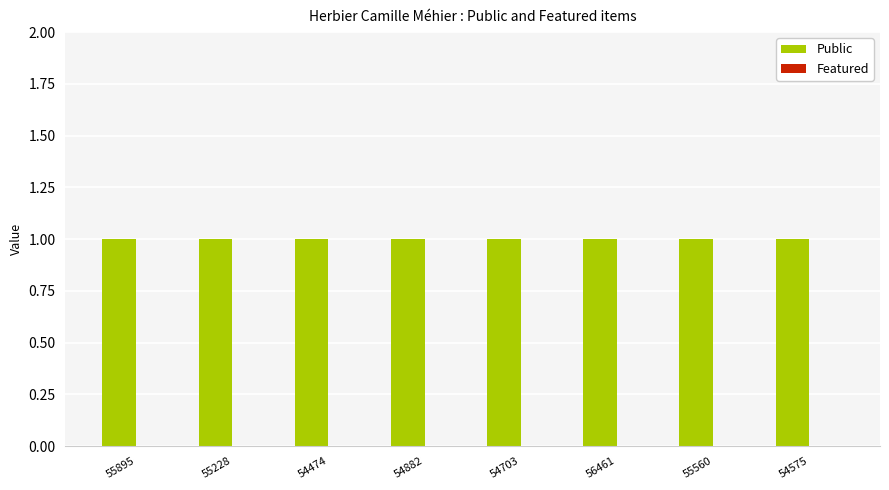

What is the total value across all series at 55560?

1